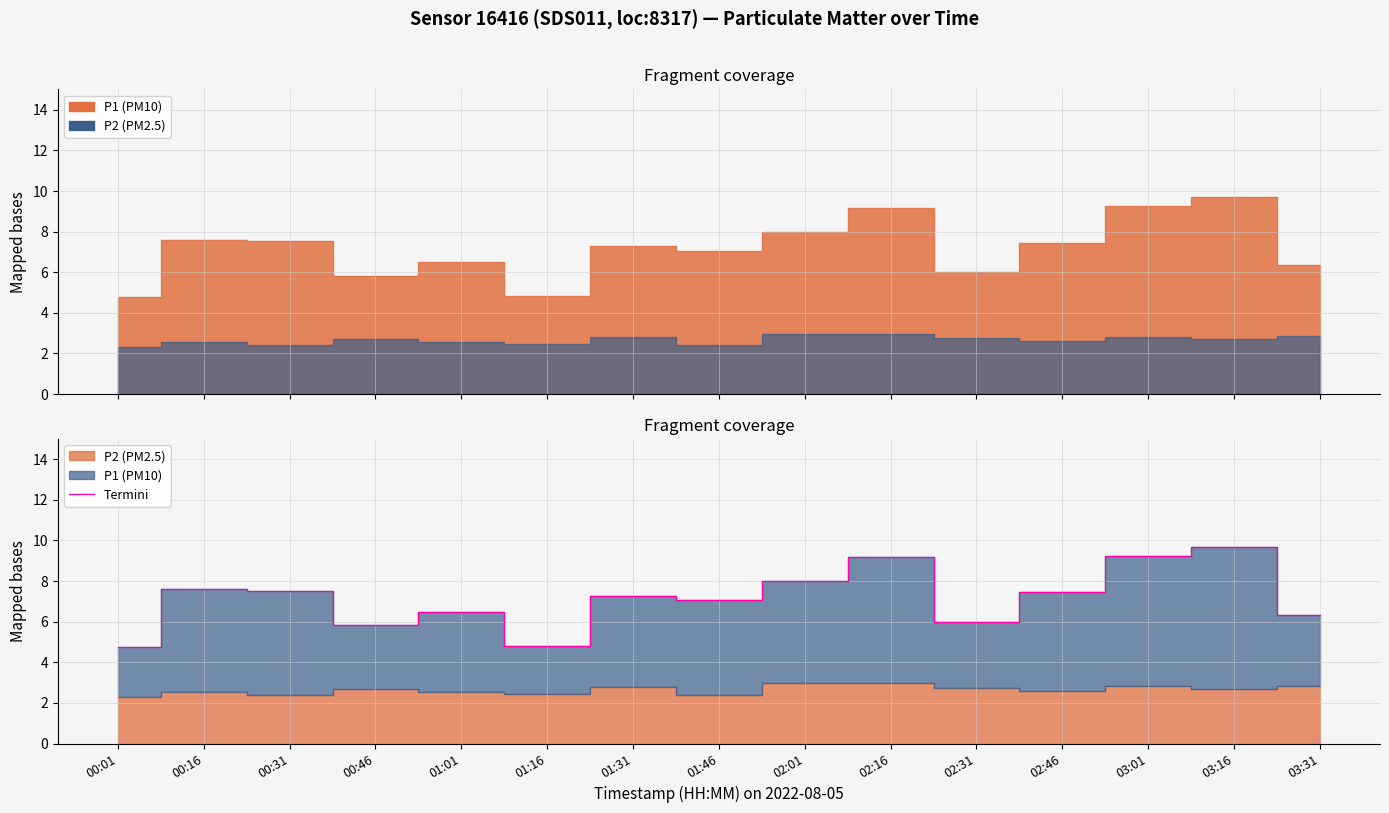

What is the sum of all values?

107.2